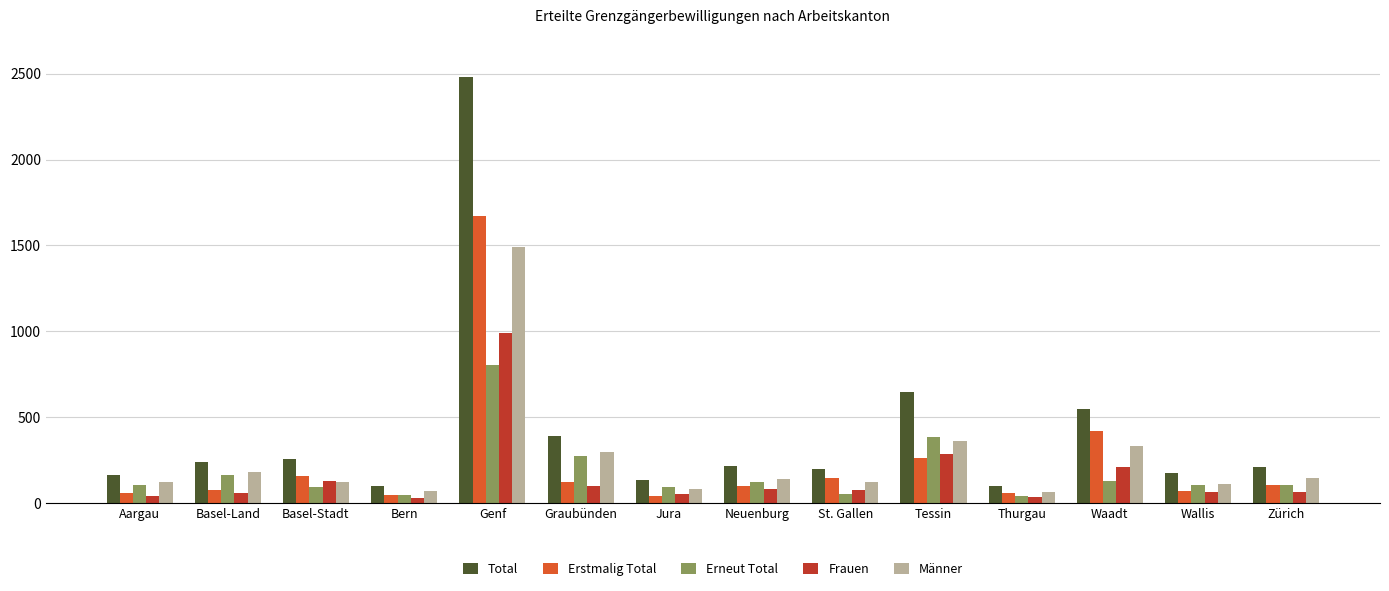

Is it true that Erneut Total equals 806 at Genf?

True